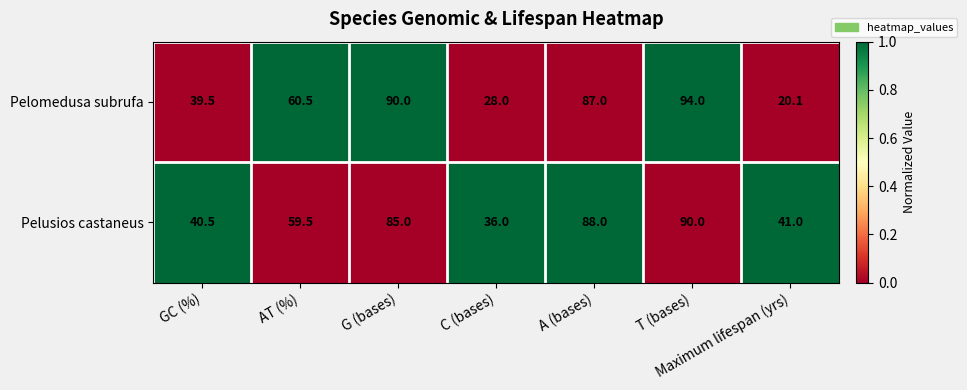

Which series has the largest total across all categories?

Pelusios castaneus